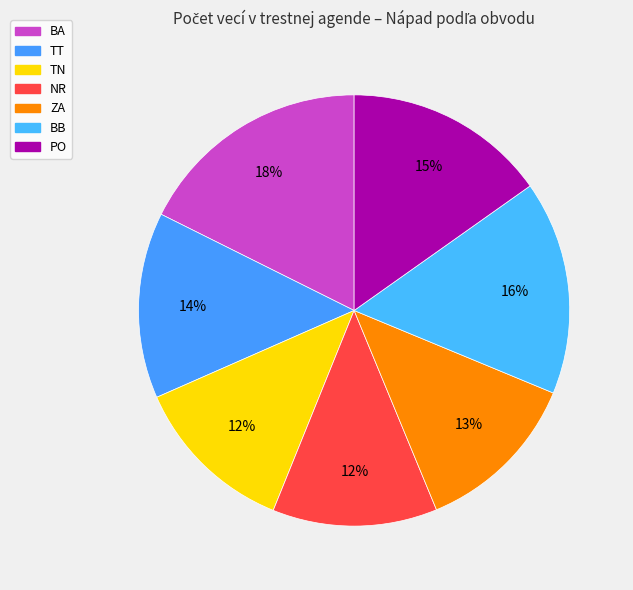

How many slices are in this pie chart?

7